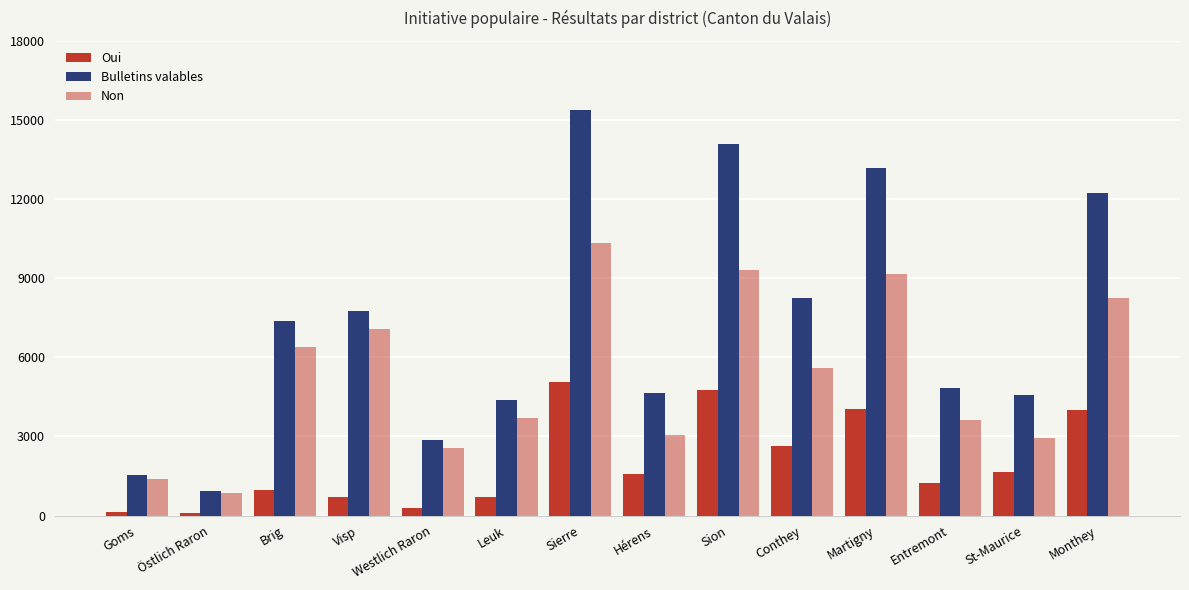

What is the label of the 1st bar from the right?

Monthey